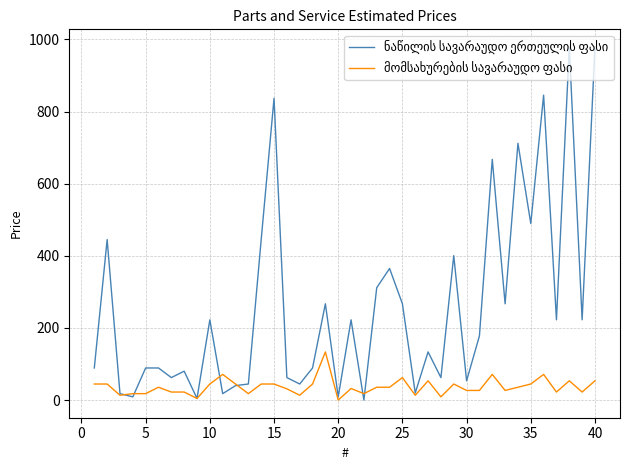

What is the maximum value shown in the chart?

979.0